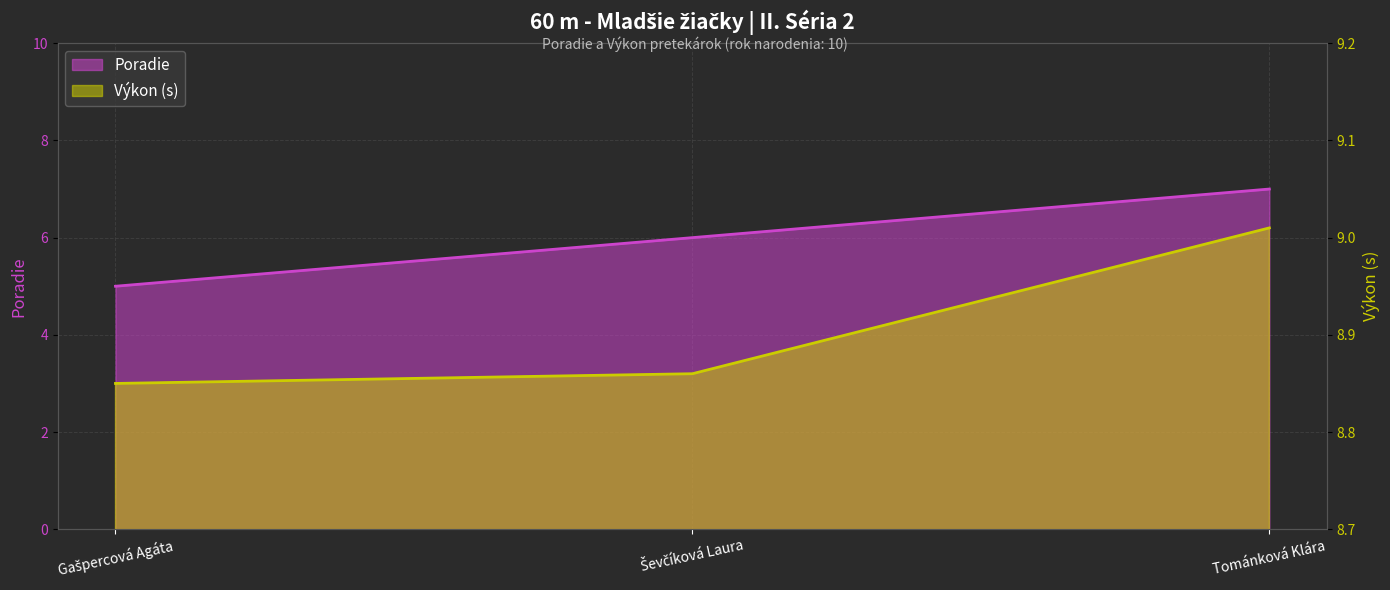

List the series in order of their overall mean, highest first.

Výkon, Poradie